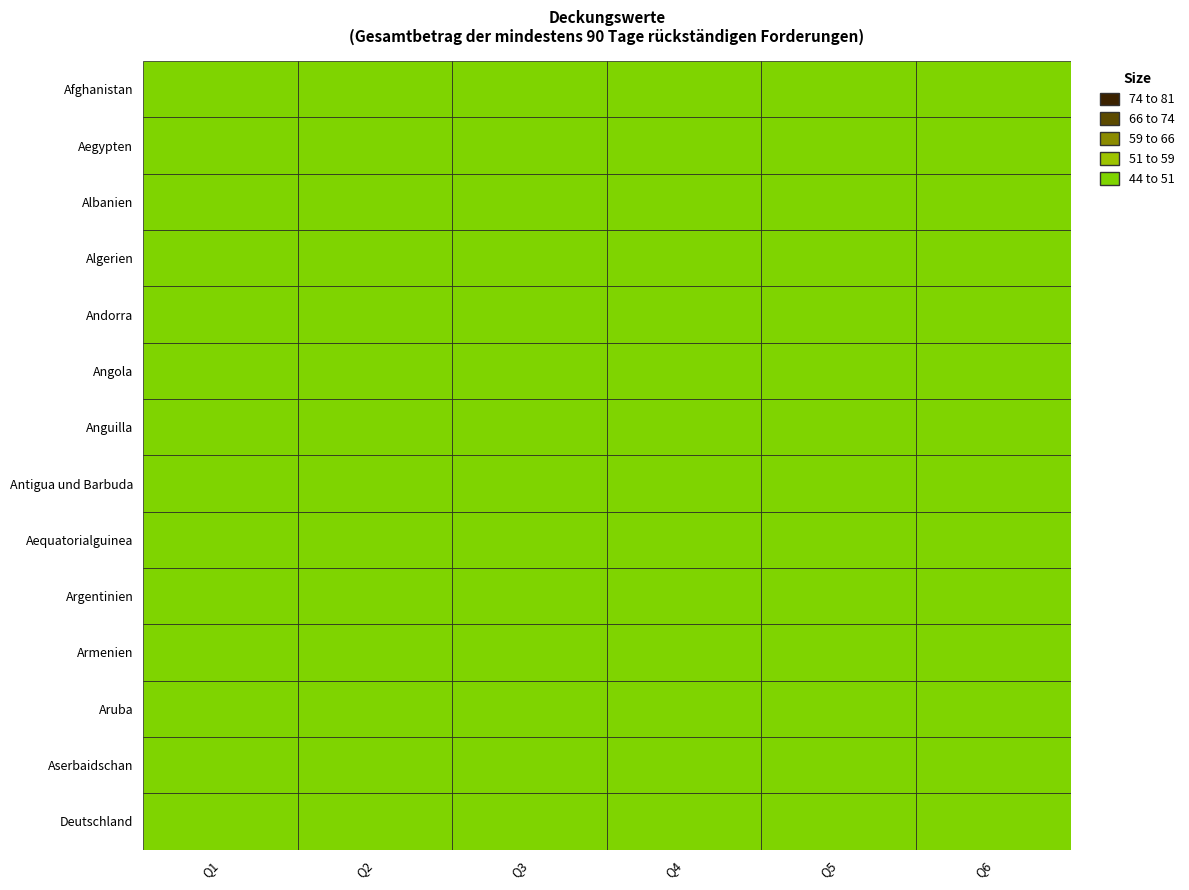

The Q3 series shows 5.4 at Q3. True or false?

False